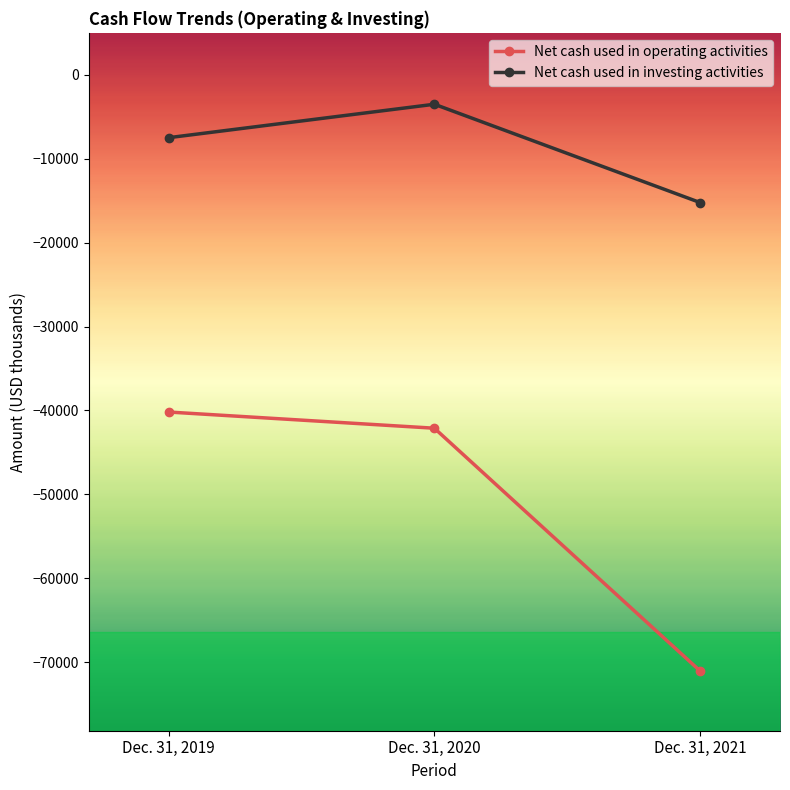

Reading right to left, what are all the values shown in this chart?

Net cash used in operating activities: Dec. 31, 2021=-71061	Dec. 31, 2020=-42117	Dec. 31, 2019=-40187
Net cash used in investing activities: Dec. 31, 2021=-15229	Dec. 31, 2020=-3509	Dec. 31, 2019=-7494